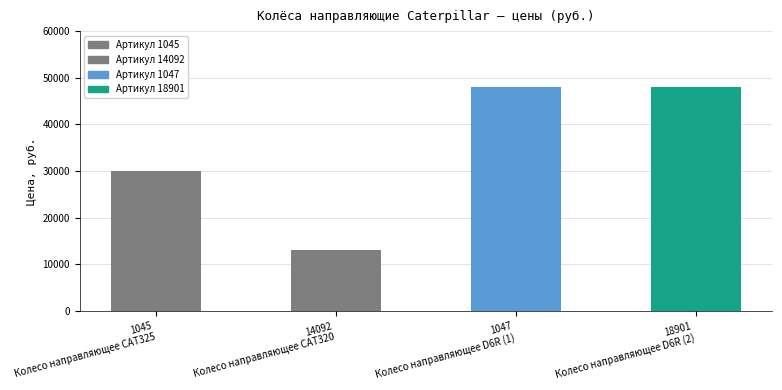

Where is the data nearest to the value 9973?

13000